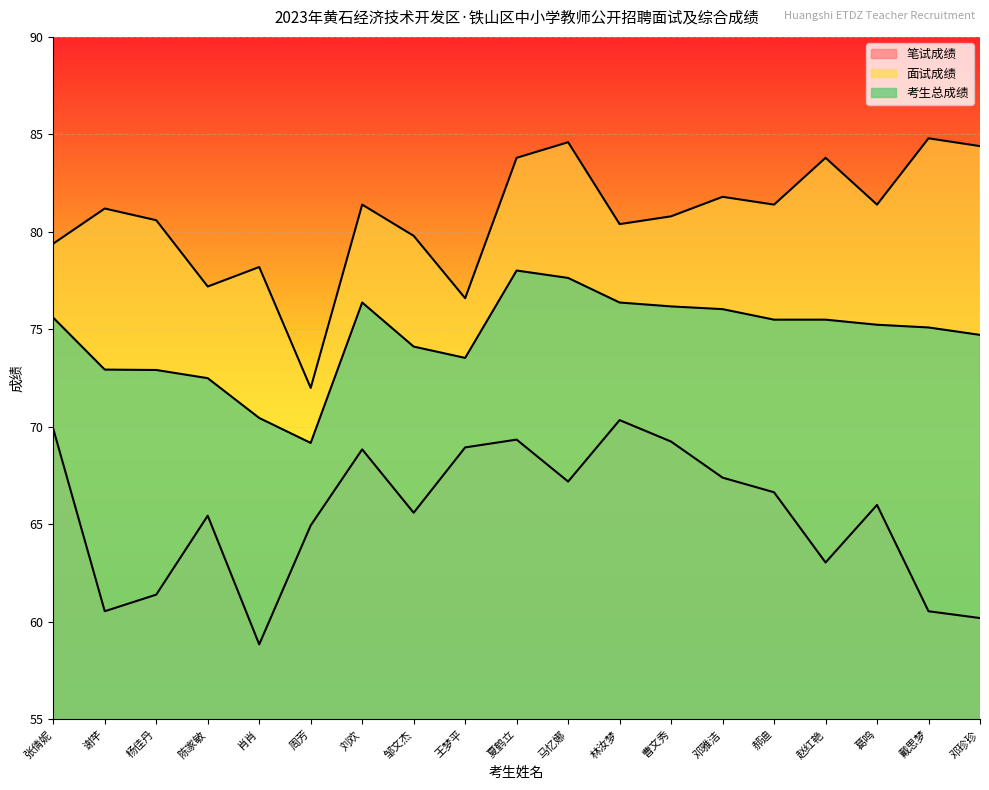

What is the maximum value shown in the chart?

84.8